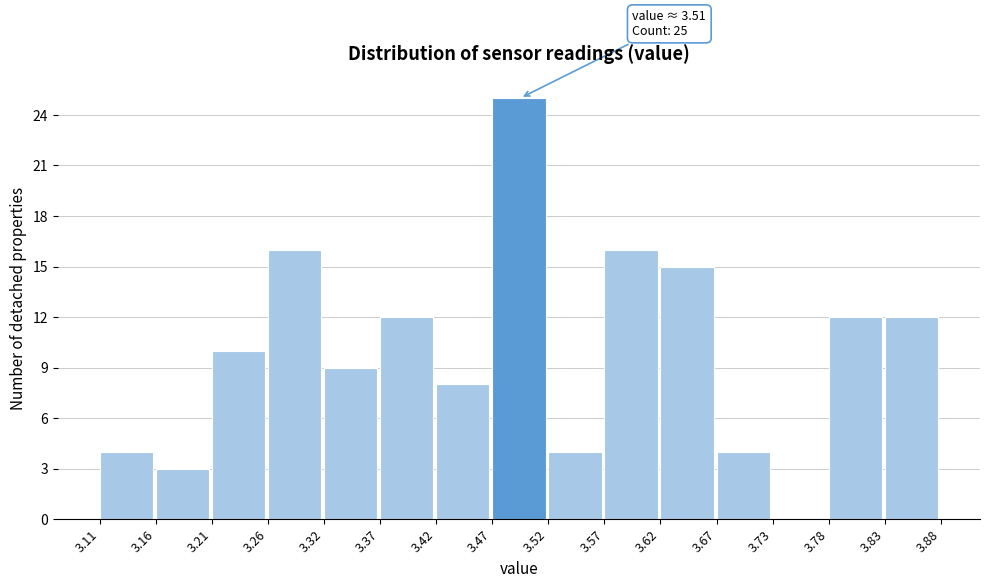

Which range on the x-axis has the tallest bar?

3.47 to 3.52